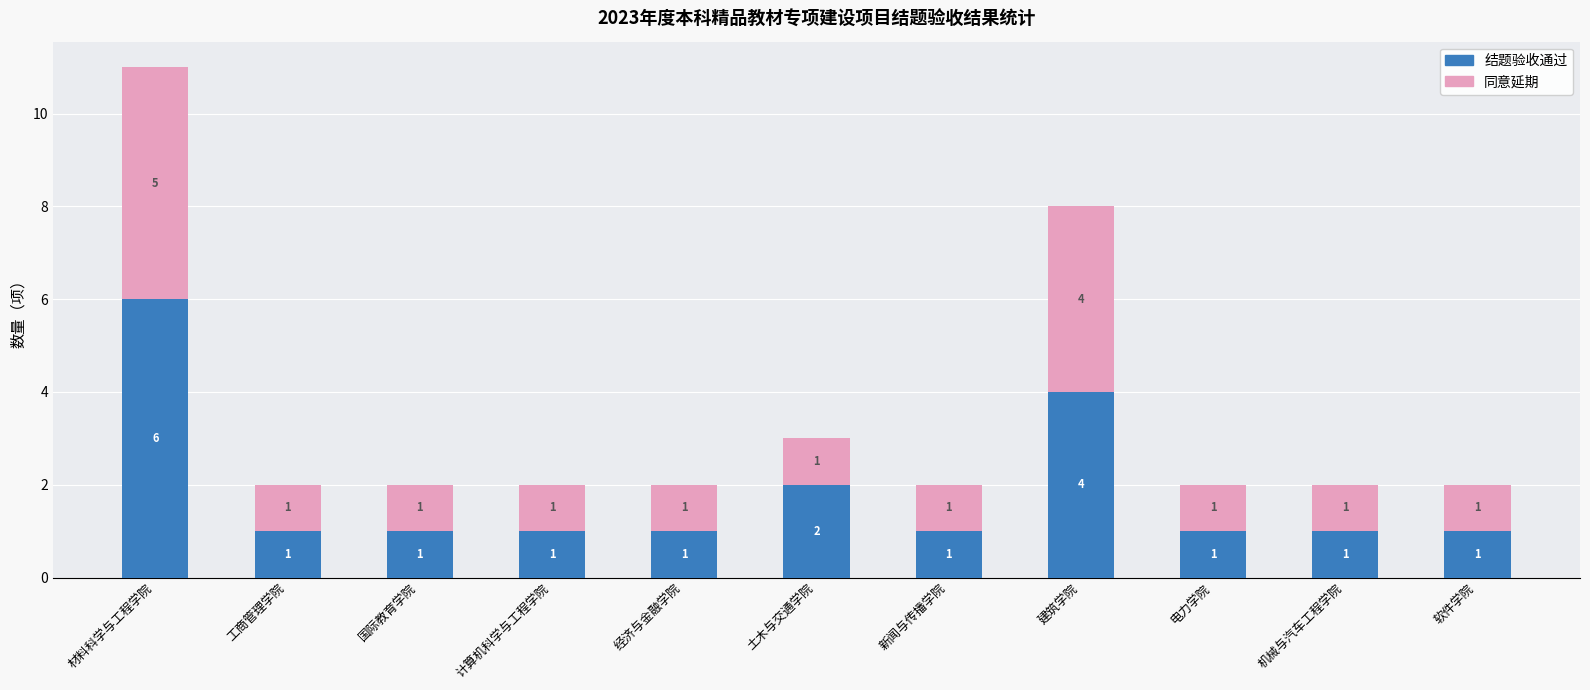

What is the sum of the 结题验收通过 values at 材料科学与工程学院 and 电力学院?

7